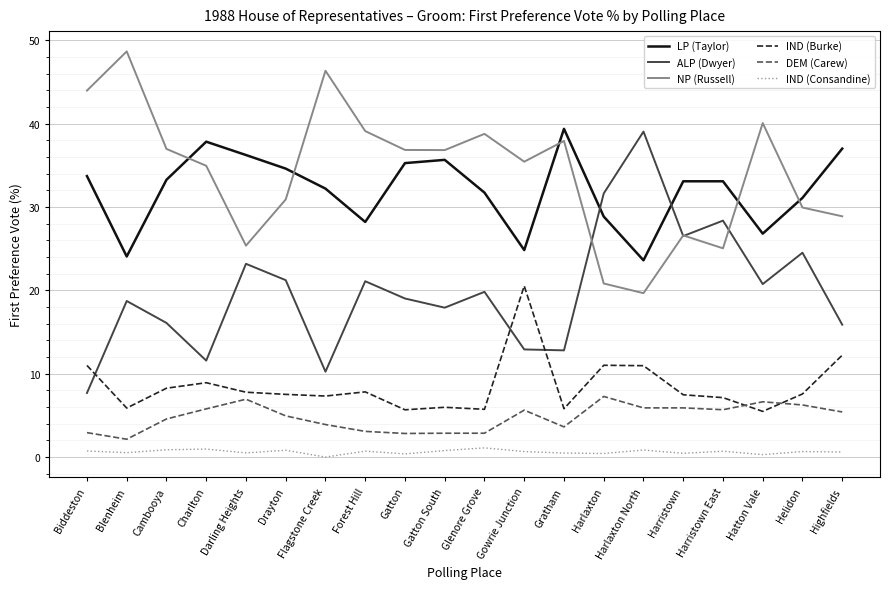

At which label does NP (Russell) reach its peak?

Blenheim